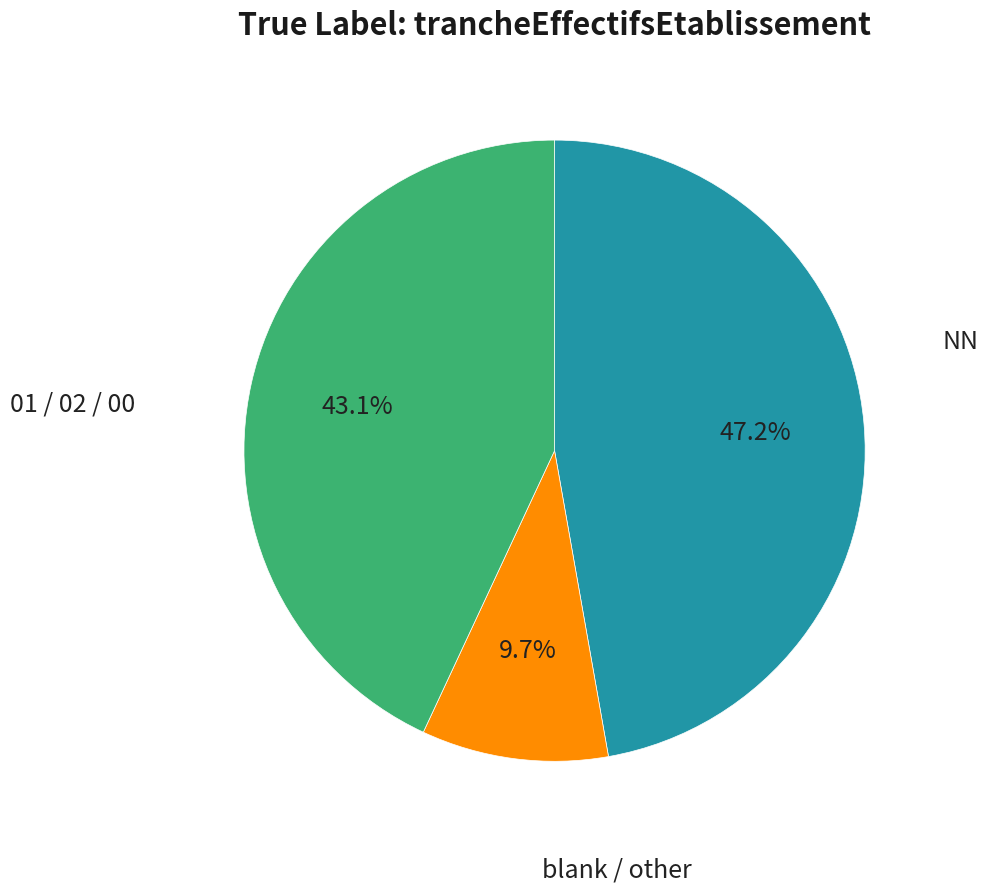

Does any single category account for the majority?

No